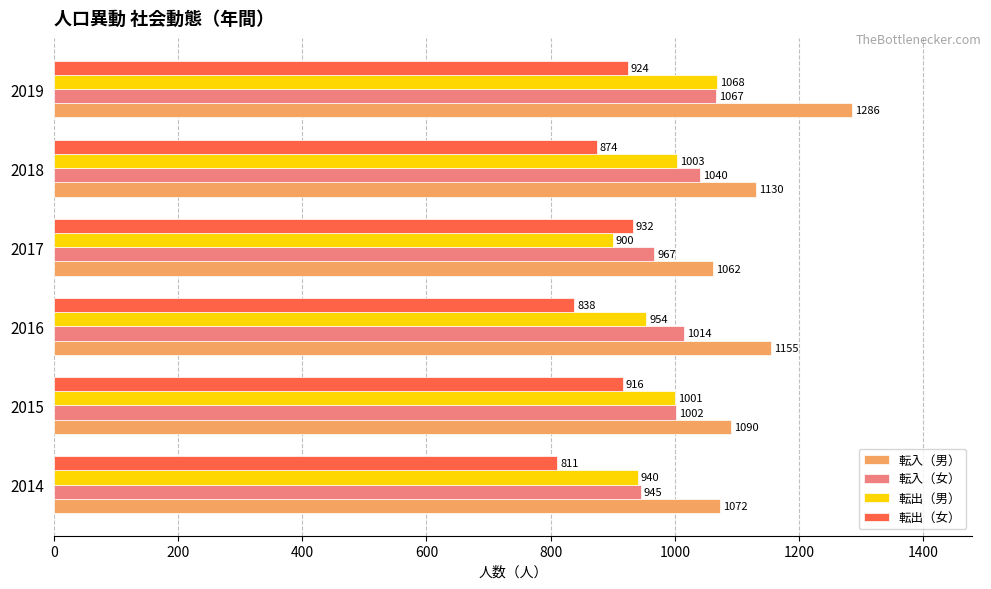

What is the difference between the 転入（男） values at 2017 and 2016?

93